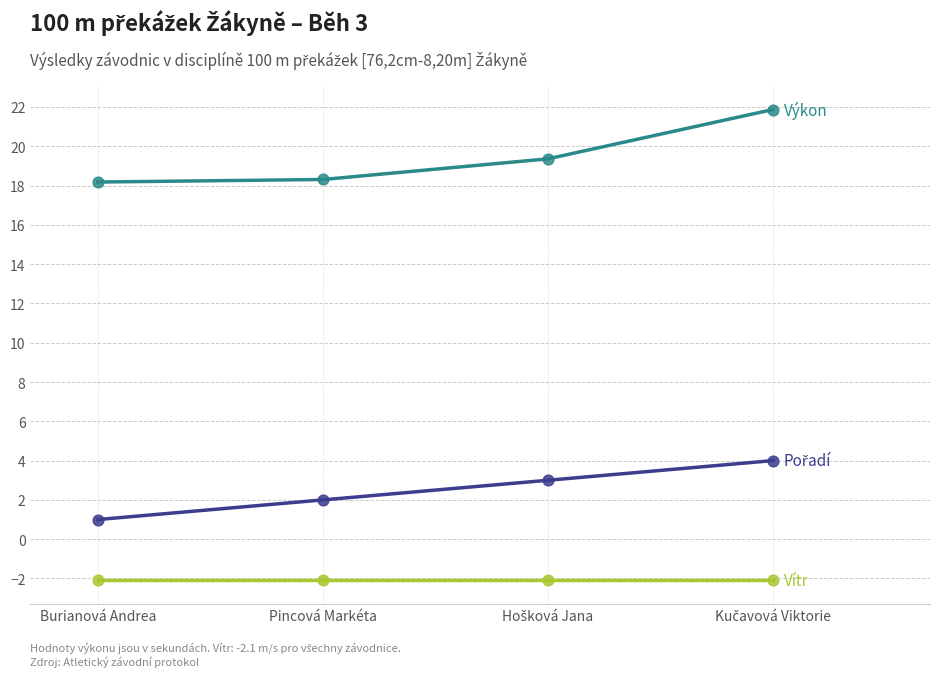

What is the total value across all series at Burianová Andrea?

17.1